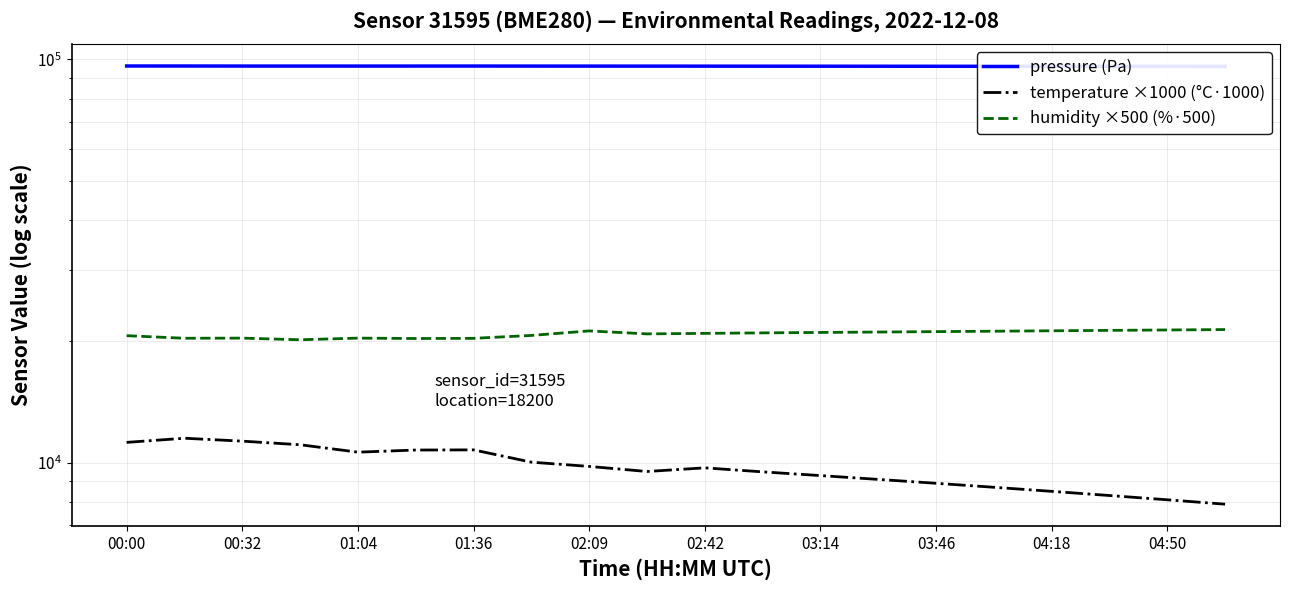

Which series has the largest total across all categories?

pressure (Pa)